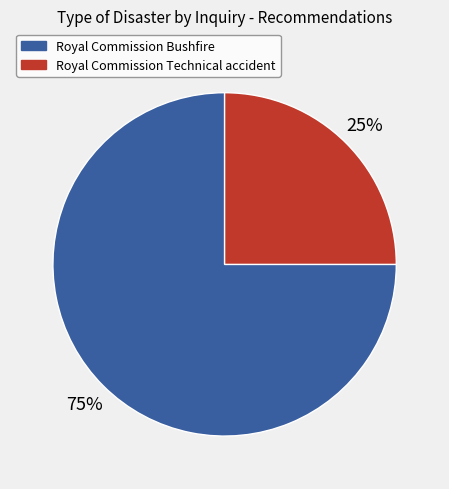

To the nearest percent, what is the average slice percentage?

50%